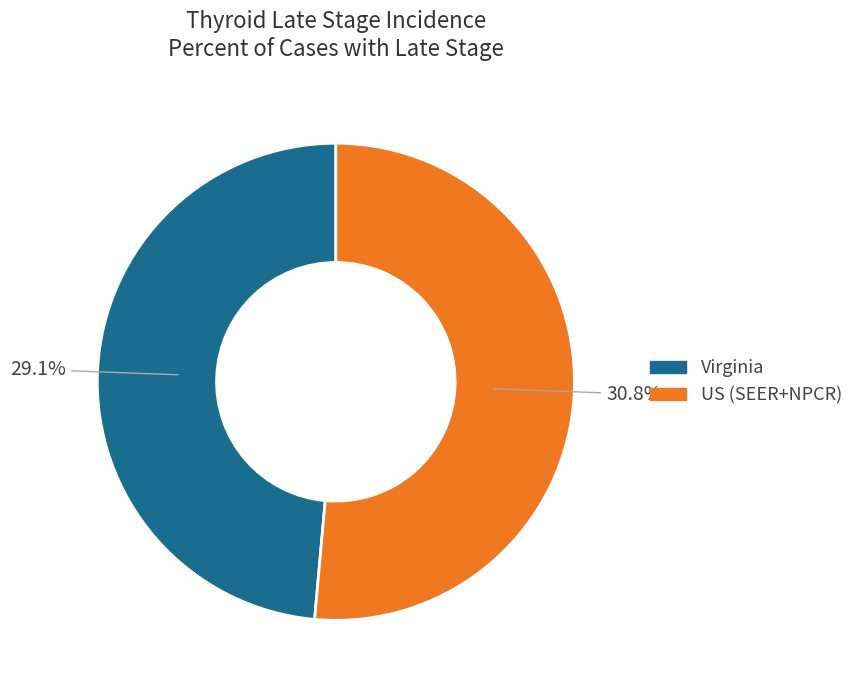

To the nearest percent, what percentage of the pie is Virginia?

49%